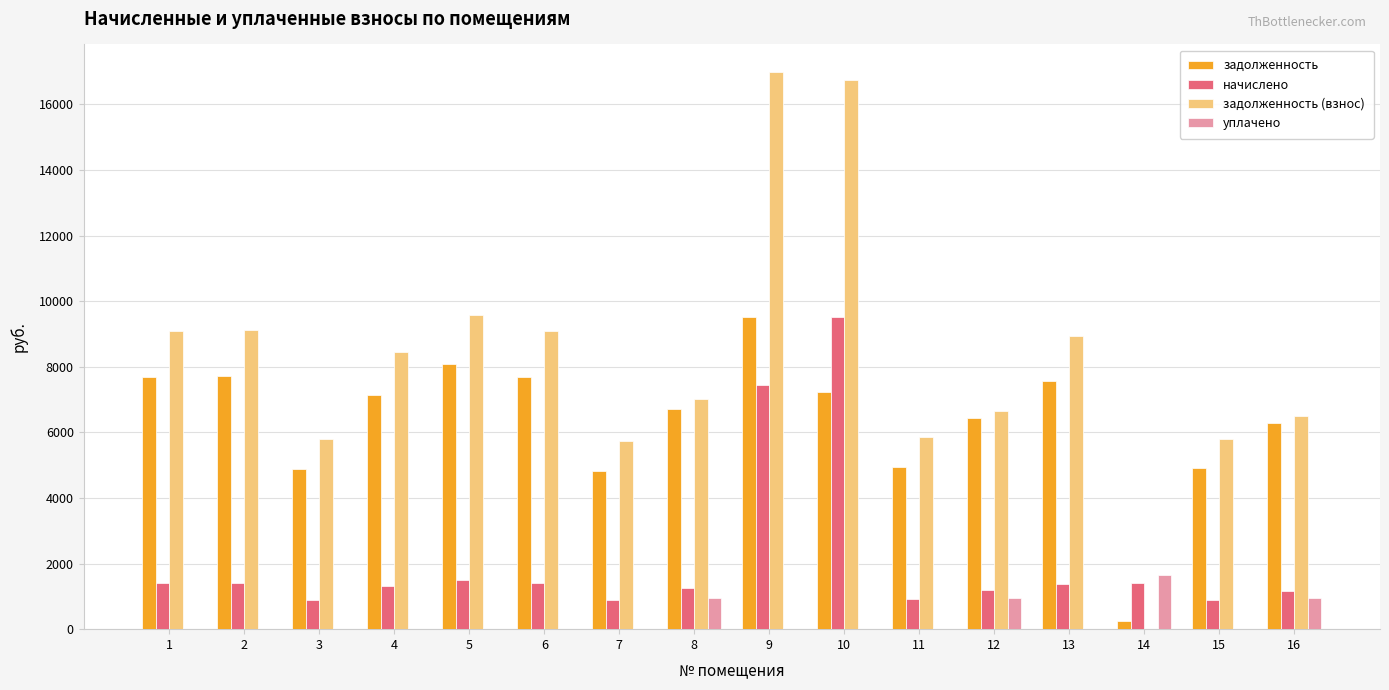

What is the maximum value shown in the chart?

16975.4